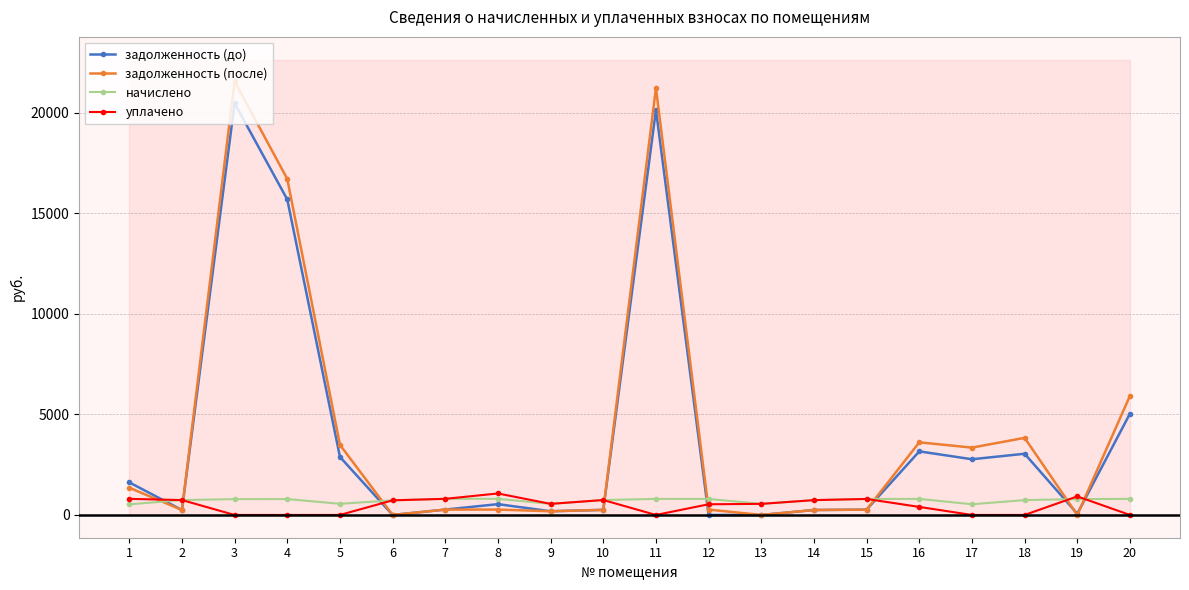

What is the sum of the задолженность (до) values at 18 and 17?

5811.4